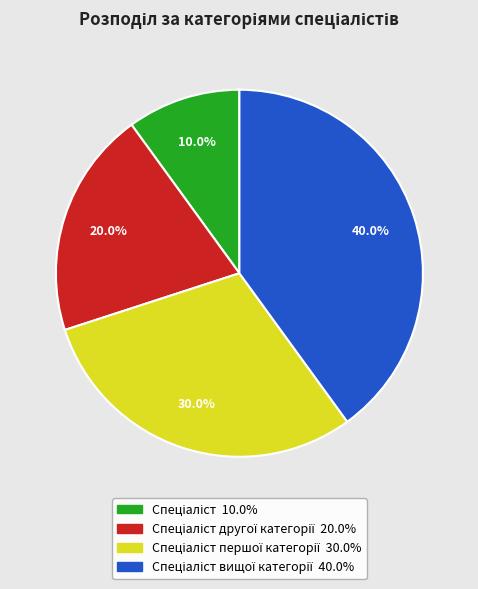

Is there any slice that represents more than half of the pie?

No